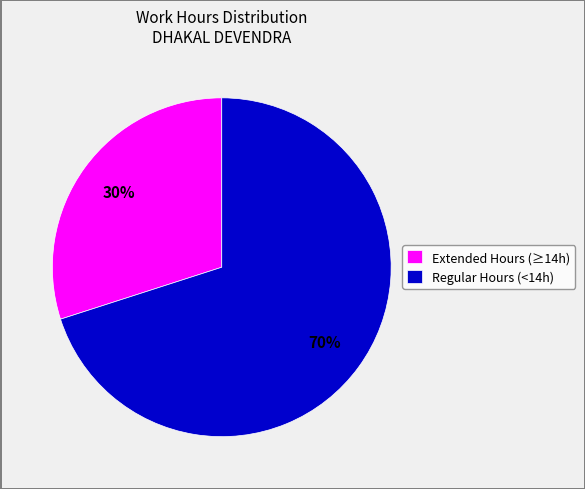

Do Extended Hours (≥14h) and Regular Hours (<14h) together represent more than half of the pie?

Yes